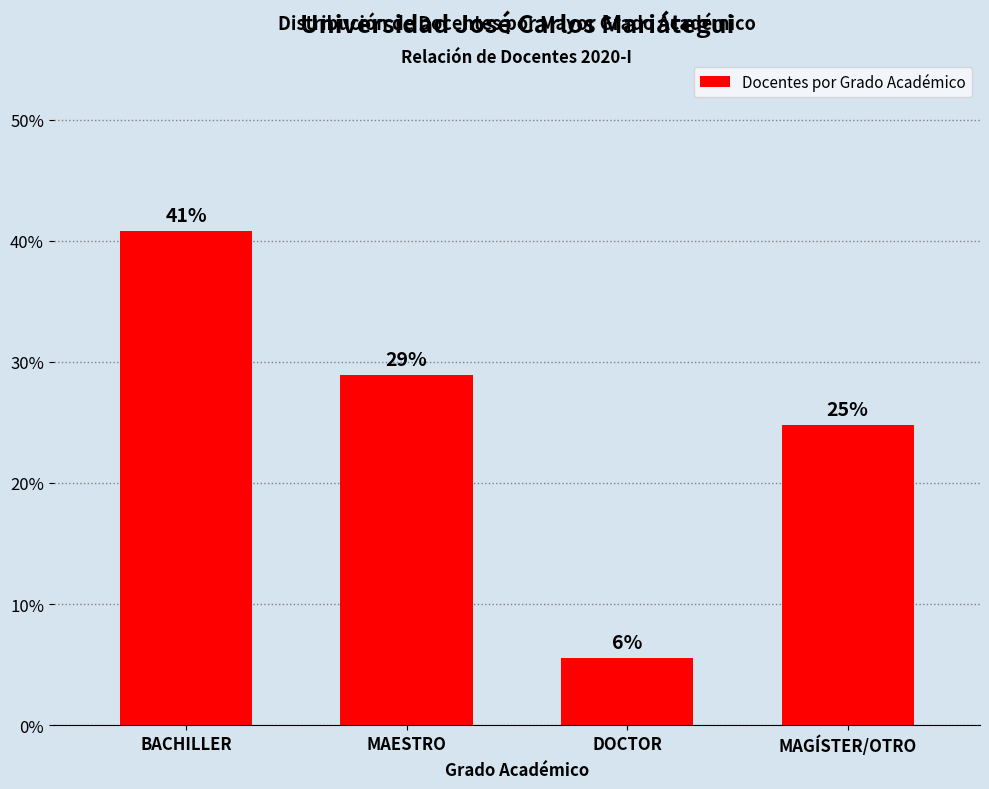

Between BACHILLER and MAESTRO, which is larger?

BACHILLER